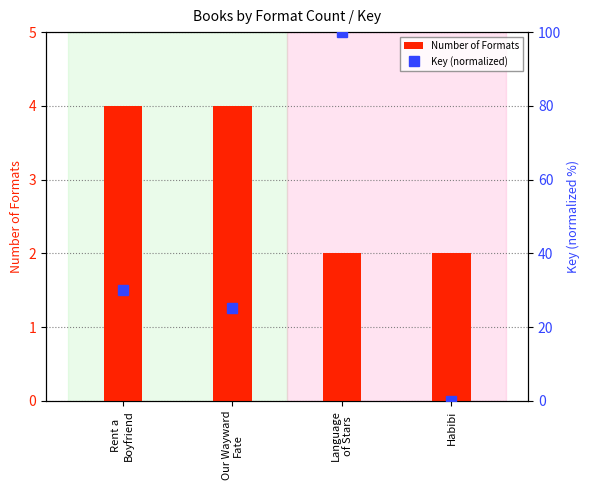

What is the difference between the maximum and second lowest values in the Number of Formats series?

2